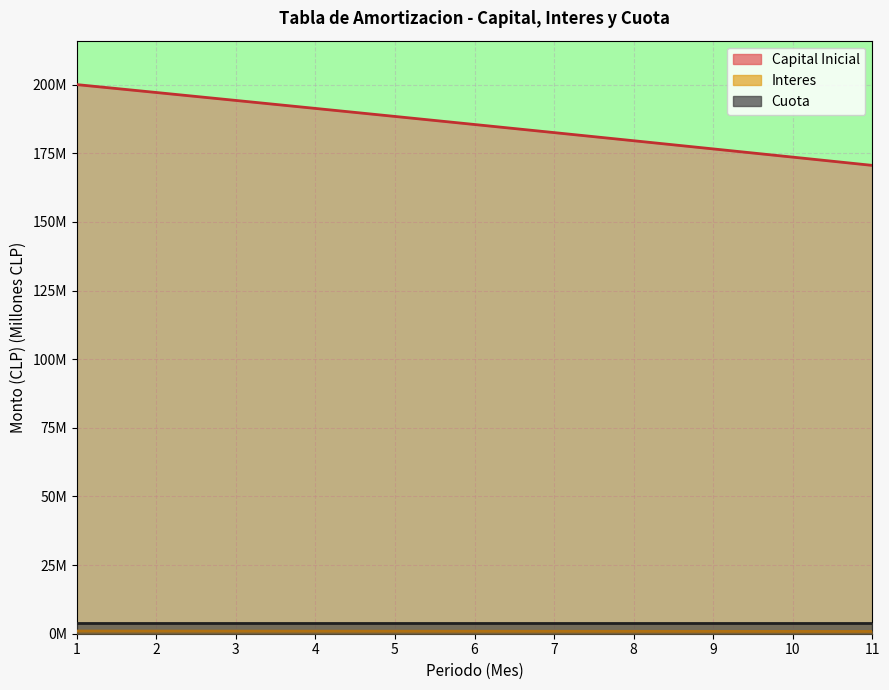

Which category has the lowest value in the Interes series?

11